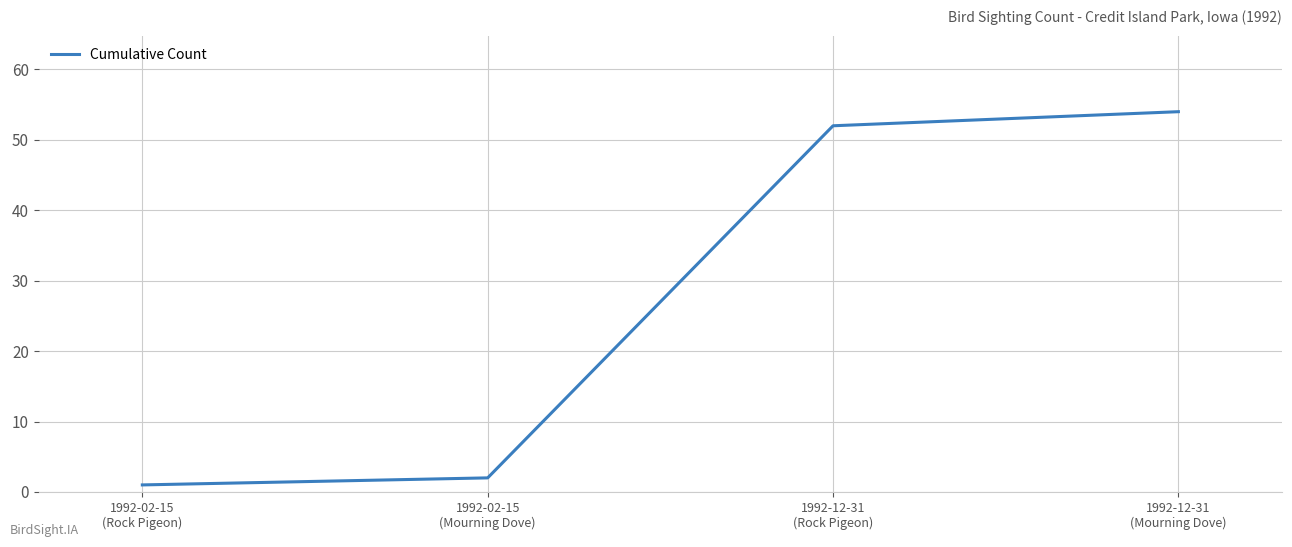

What is the maximum value shown in the chart?

54